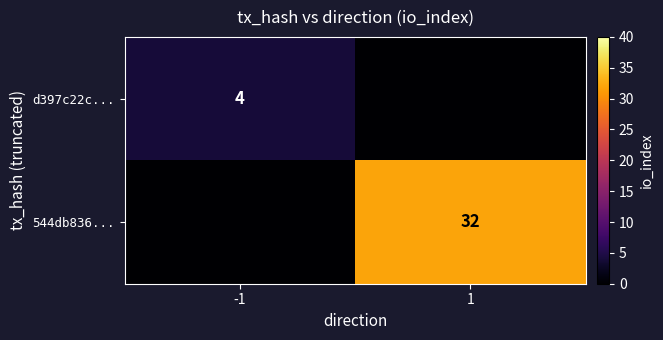

The d397c22c... series shows 4 at -1. True or false?

True